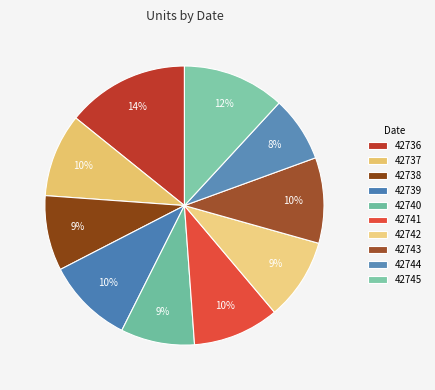

Rank the categories by value from lowest to highest.

42744, 42740, 42738, 42742, 42737, 42743, 42741, 42739, 42745, 42736